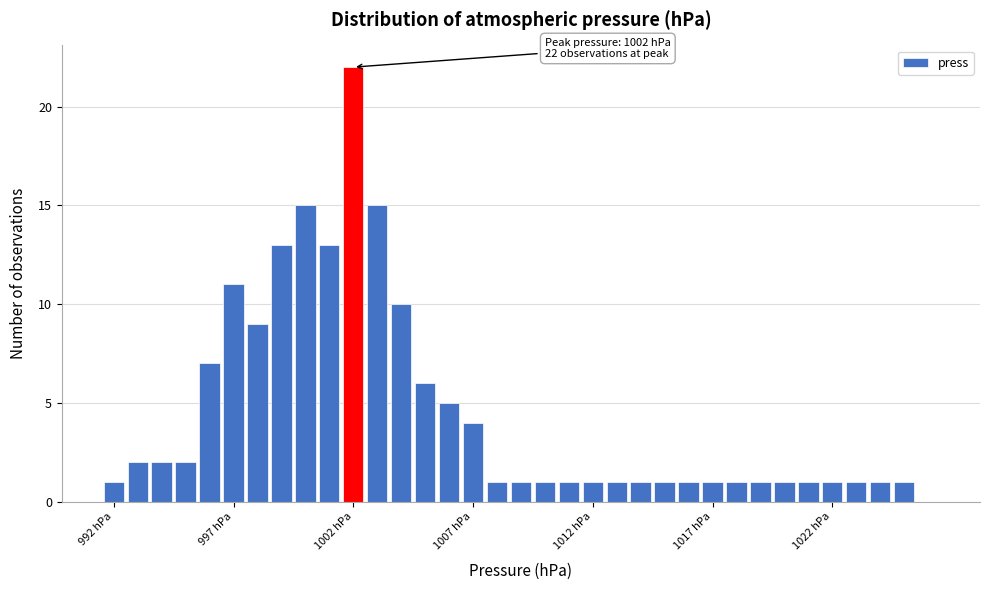

Read against the x-axis, roughly where is the centre of the tallest bar?

1002.0